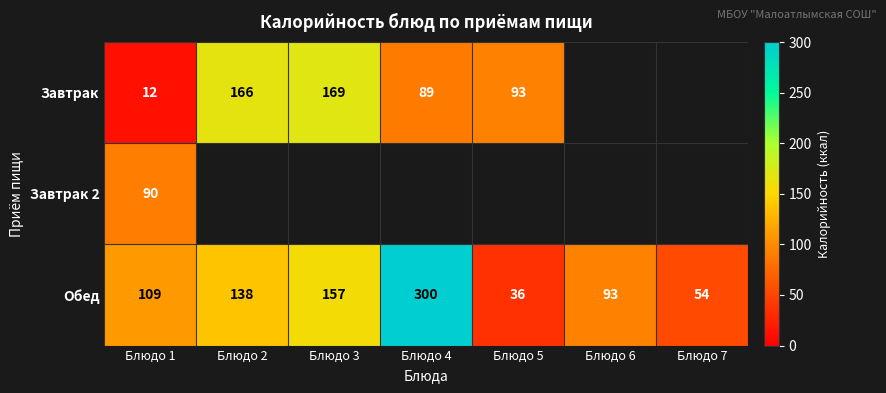

Where is Обед nearest to the value 168?

Блюдо 3